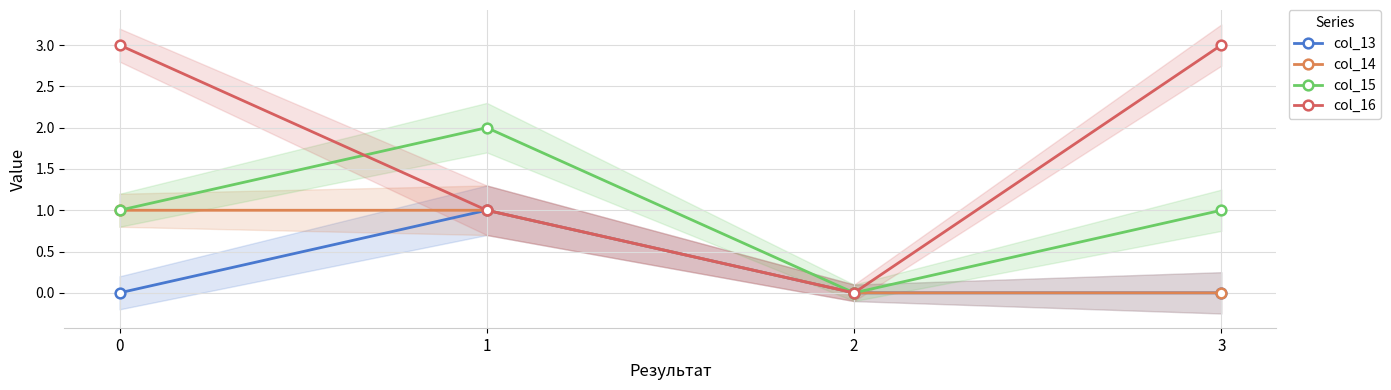

Rank the categories by col_16 value from highest to lowest.

0, 3, 1, 2